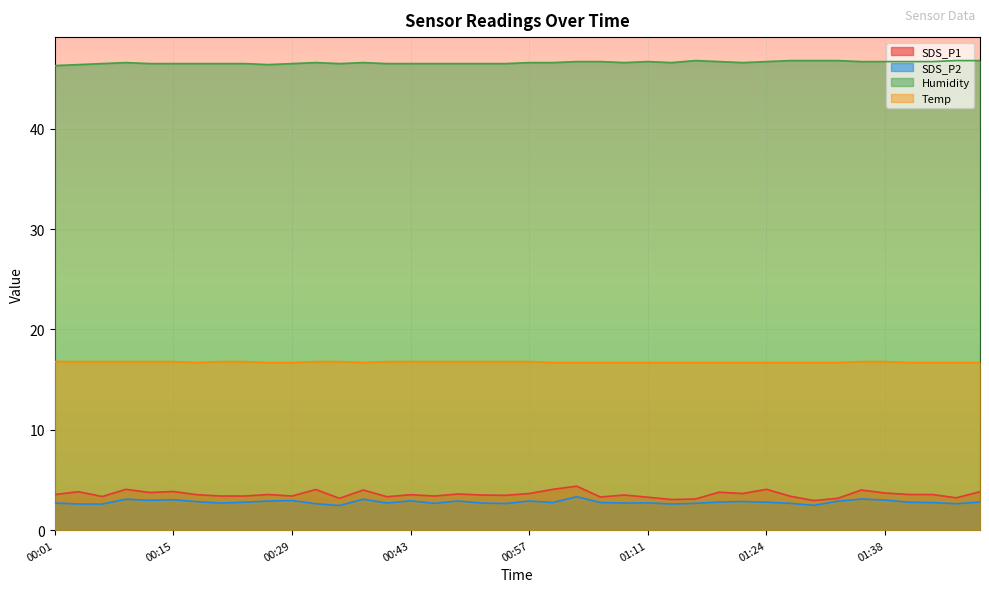

Reading left to right, extract all data points from this chart.

SDS_P1: 00:01=3.5	00:04=3.8	00:06=3.4	00:09=4.1	00:12=3.8	00:15=3.9	00:18=3.5	00:21=3.4	00:23=3.4	00:26=3.5	00:29=3.4	00:32=4.0	00:34=3.2	00:37=4.0	00:40=3.3	00:43=3.5	00:45=3.4	00:48=3.6	00:51=3.5	00:54=3.5	00:57=3.6	01:00=4.1	01:03=4.4	01:06=3.3	01:09=3.5	01:11=3.3	01:14=3.0	01:16=3.1	01:19=3.8	01:22=3.6	01:24=4.1	01:27=3.4	01:30=3.0	01:33=3.2	01:36=4.0	01:38=3.7	01:41=3.5	01:44=3.5	01:47=3.2	01:50=3.8
SDS_P2: 00:01=2.7	00:04=2.6	00:06=2.6	00:09=3.1	00:12=3.0	00:15=3.0	00:18=2.8	00:21=2.7	00:23=2.8	00:26=2.9	00:29=3.0	00:32=2.6	00:34=2.5	00:37=3.1	00:40=2.7	00:43=2.9	00:45=2.7	00:48=2.9	00:51=2.7	00:54=2.6	00:57=2.9	01:00=2.8	01:03=3.3	01:06=2.8	01:09=2.7	01:11=2.7	01:14=2.6	01:16=2.7	01:19=2.8	01:22=2.9	01:24=2.8	01:27=2.7	01:30=2.5	01:33=2.9	01:36=3.1	01:38=3.0	01:41=2.8	01:44=2.8	01:47=2.6	01:50=2.8
Humidity: 00:01=46.3	00:04=46.4	00:06=46.5	00:09=46.6	00:12=46.5	00:15=46.5	00:18=46.5	00:21=46.5	00:23=46.5	00:26=46.4	00:29=46.5	00:32=46.6	00:34=46.5	00:37=46.6	00:40=46.5	00:43=46.5	00:45=46.5	00:48=46.5	00:51=46.5	00:54=46.5	00:57=46.6	01:00=46.6	01:03=46.7	01:06=46.7	01:09=46.6	01:11=46.7	01:14=46.6	01:16=46.8	01:19=46.7	01:22=46.6	01:24=46.7	01:27=46.8	01:30=46.8	01:33=46.8	01:36=46.7	01:38=46.7	01:41=46.7	01:44=46.7	01:47=46.8	01:50=46.8
Temp: 00:01=16.8	00:04=16.8	00:06=16.8	00:09=16.8	00:12=16.8	00:15=16.8	00:18=16.7	00:21=16.8	00:23=16.8	00:26=16.7	00:29=16.7	00:32=16.8	00:34=16.8	00:37=16.7	00:40=16.8	00:43=16.8	00:45=16.8	00:48=16.8	00:51=16.8	00:54=16.8	00:57=16.8	01:00=16.7	01:03=16.7	01:06=16.7	01:09=16.7	01:11=16.7	01:14=16.7	01:16=16.7	01:19=16.7	01:22=16.7	01:24=16.7	01:27=16.7	01:30=16.7	01:33=16.7	01:36=16.8	01:38=16.8	01:41=16.7	01:44=16.7	01:47=16.7	01:50=16.7